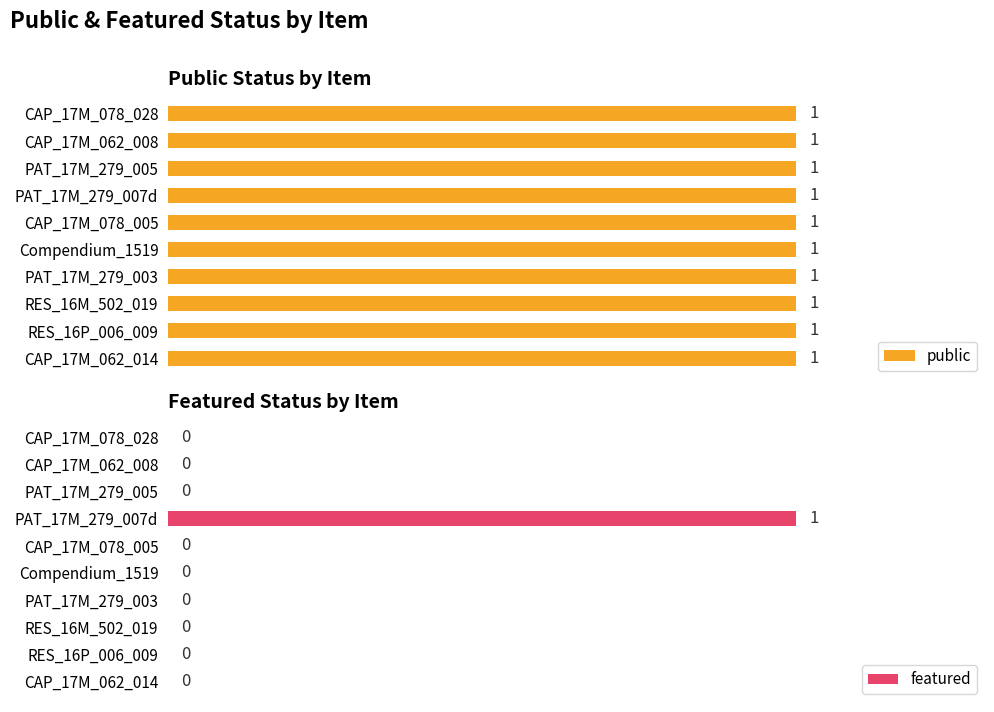

At which label does featured reach its peak?

PAT_17M_279_007d